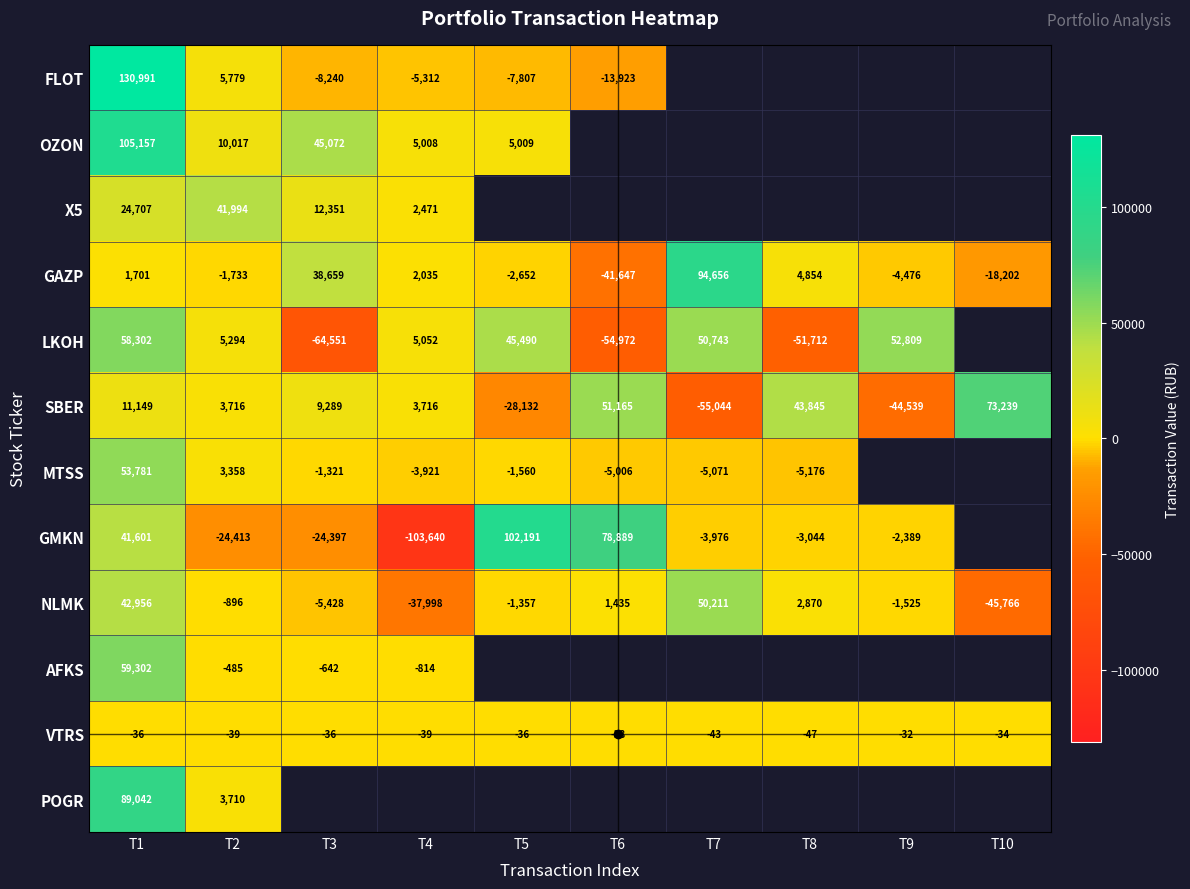

Is the value of LKOH at T4 greater than the value of VTRS at T8?

Yes